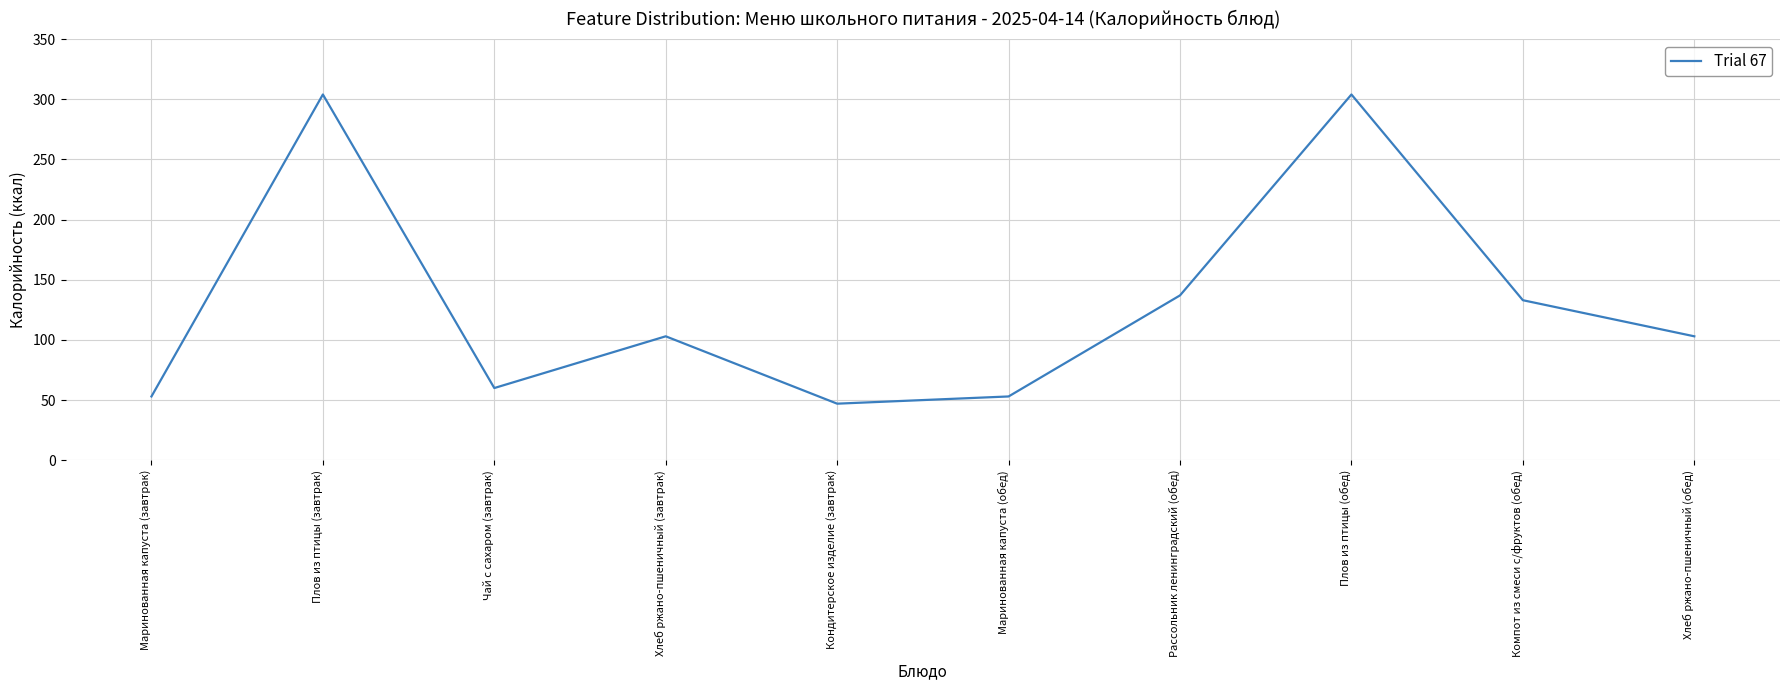

Between Плов из птицы (обед) and Маринованная капуста (обед), which is larger?

Плов из птицы (обед)